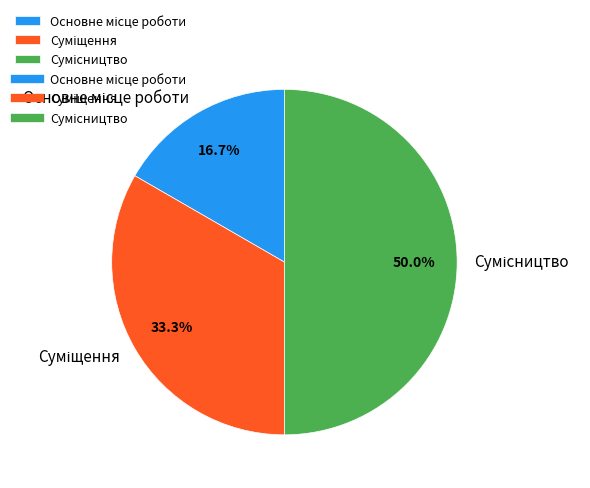

To the nearest percent, what percentage of the pie is Сумісництво?

50%